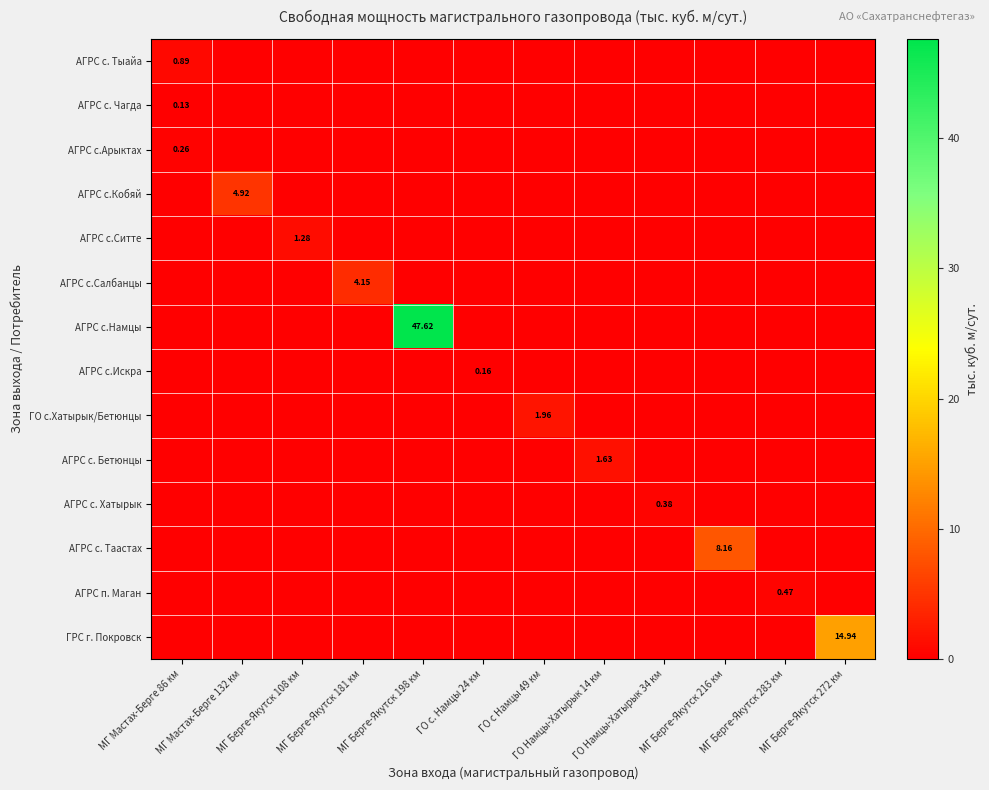

At which label does АГРС с. Таастах reach its minimum?

МГ Мастах-Берге 86 км